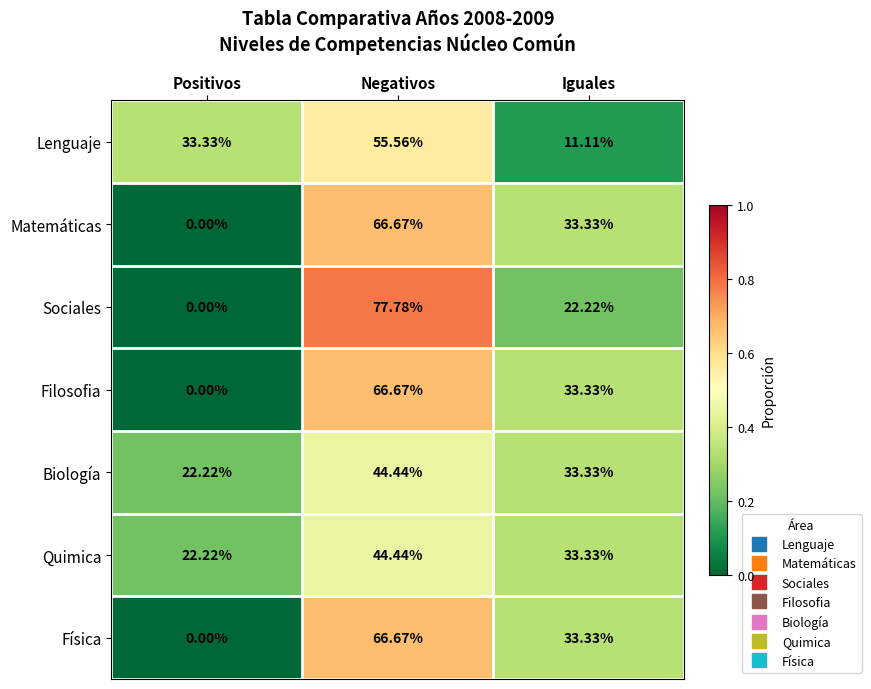

How many distinct data groups are displayed?

7